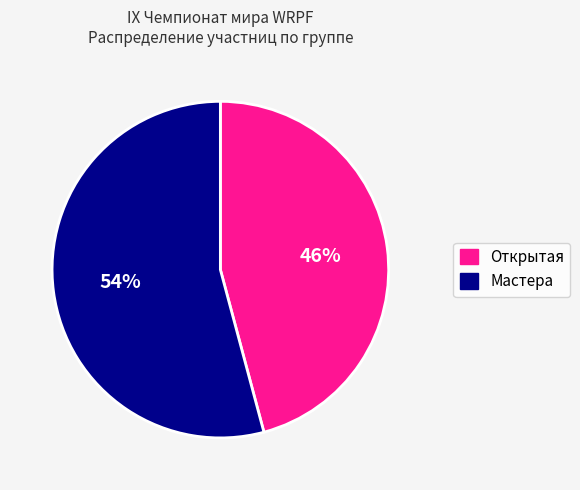

Between Открытая and Мастера, which is larger?

Мастера